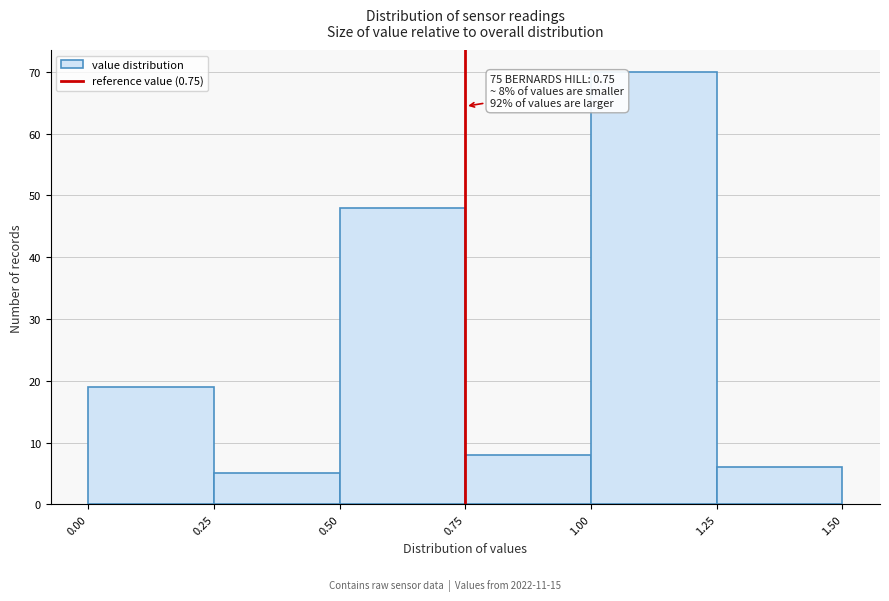

Which range on the x-axis has the tallest bar?

1.00 to 1.25